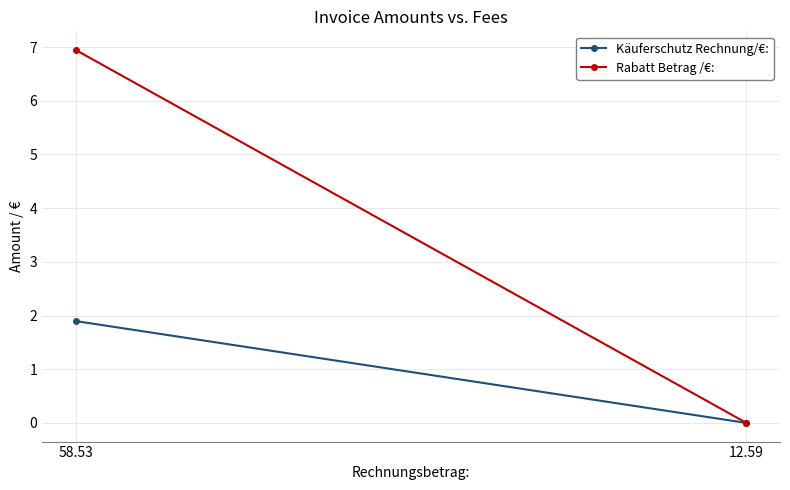

How many lines are shown in the chart?

2